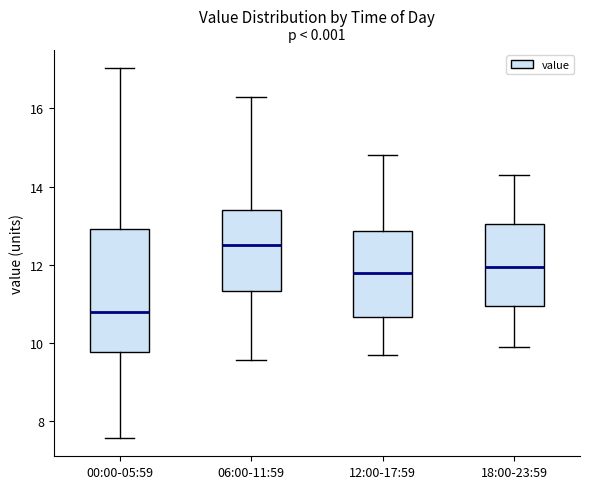

Reading left to right, transcribe this box plot: for each box, give where its median line is, the range the box spans, and where its two whiskers end, as read against the y-axis. The values are not printed on the chart, so give them approximately, as read against the axis.

00:00-05:59: median 10.8, box 9.8 to 13.0, whiskers 7.6 to 17.0
06:00-11:59: median 12.6, box 11.4 to 13.4, whiskers 9.6 to 16.4
12:00-17:59: median 11.8, box 10.6 to 12.8, whiskers 9.8 to 14.8
18:00-23:59: median 12.0, box 11.0 to 13.0, whiskers 10.0 to 14.4